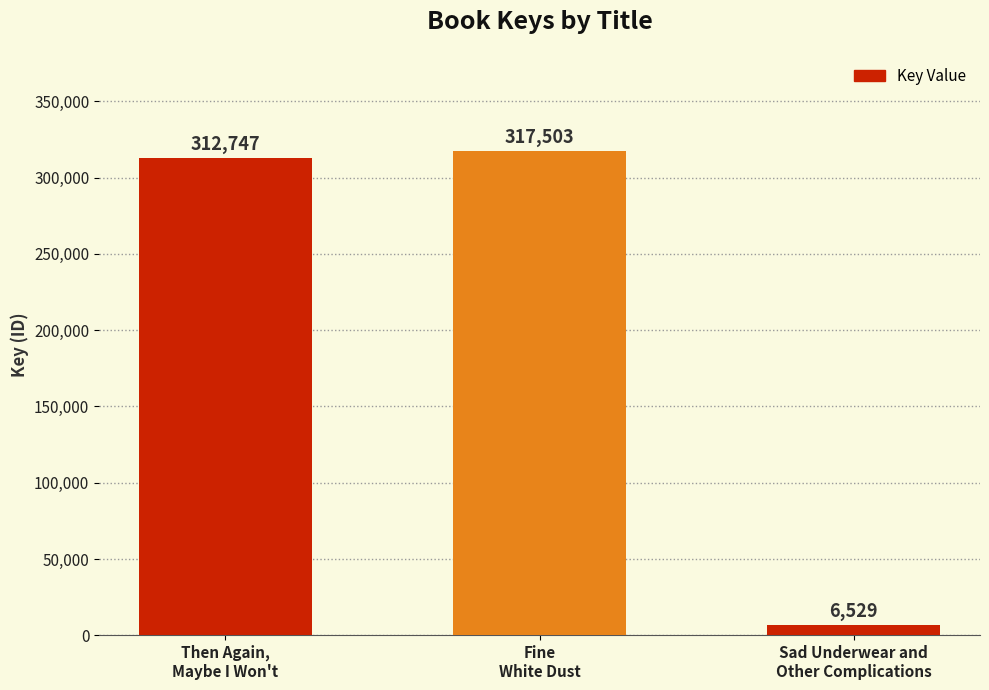

What is the label of the 3rd bar from the left?

Sad Underwear and
Other Complications